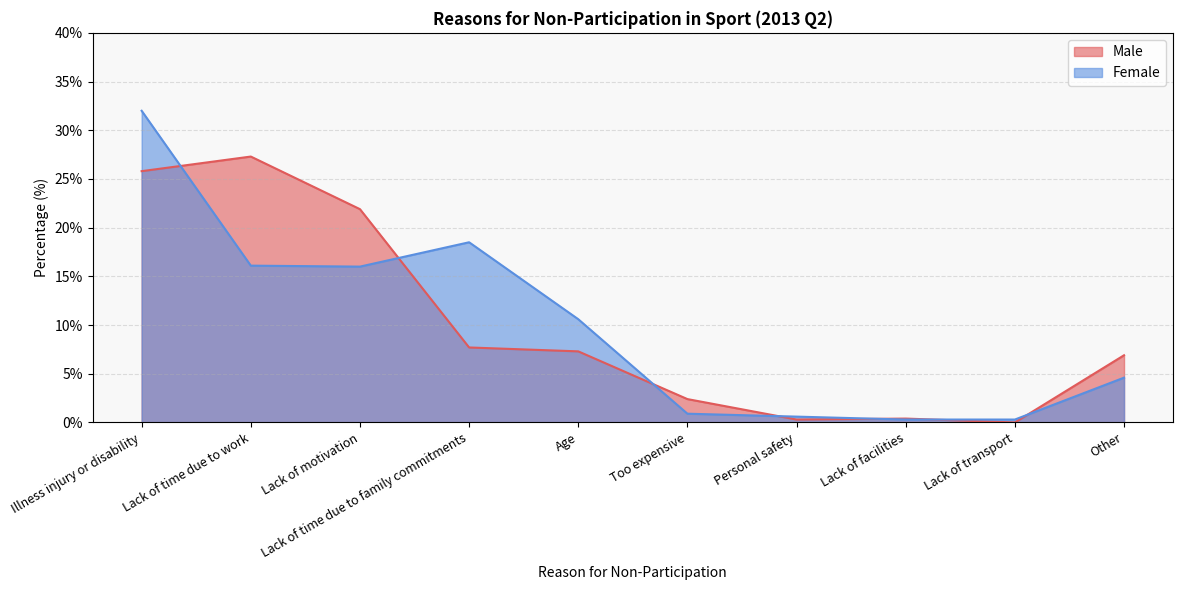

What is the value of the Male point at the 2nd from the left?

27.3